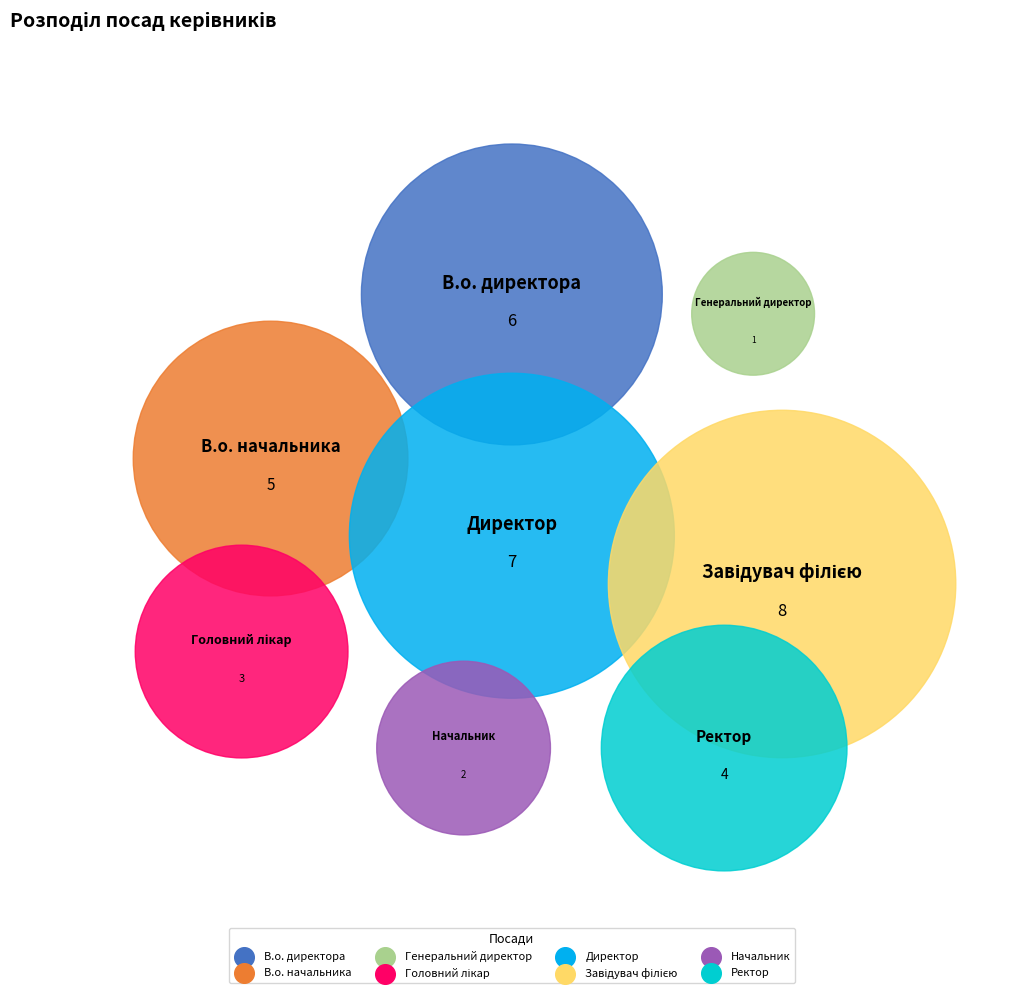

Which category has the biggest portion of the pie?

Завідувач філією